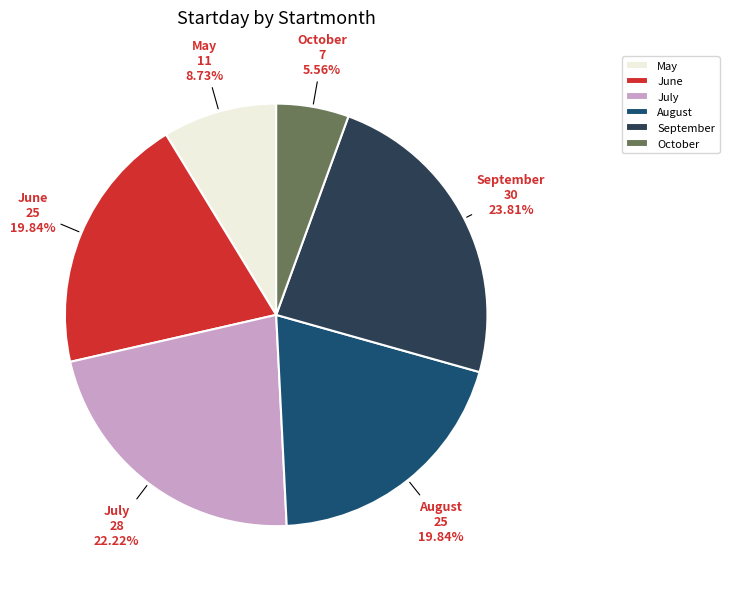

Count the number of slices in the pie.

6